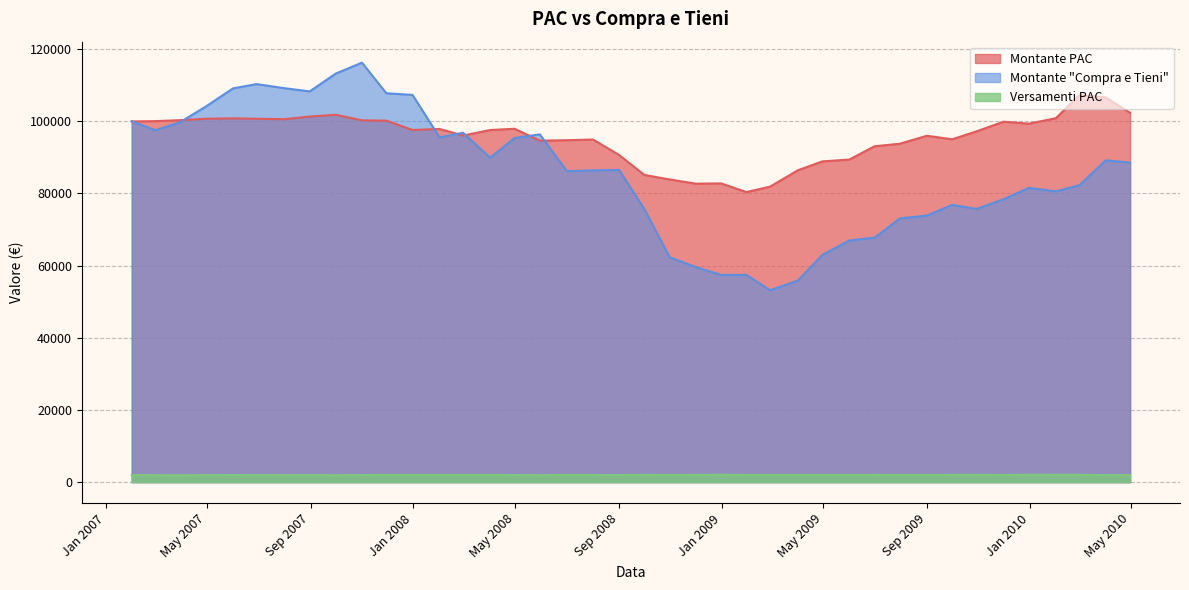

Reading left to right, extract all data points from this chart.

Montante PAC: 99952.3	100039.4	100301.9	100689.1	100811.5	100689.8	100573.0	101307.8	101794.7	100254.0	100167.5	97582.7	97870.9	96046.7	97568.6	97922.1	94622.2	94750.3	94938.2	90648.2	85111.2	83876.5	82704.1	82774.7	80381.5	81880.6	86424.2	88875.2	89390.8	93074.5	93775.4	95984.6	95005.6	97209.9	99885.8	99337.8	100850.6	107312.4	106635.2	102340.9
Montante "Compra e Tieni": 100000.0	97526.3	99692.8	104110.7	109103.4	110299.5	109172.2	108271.4	113218.2	116245.8	107760.9	107306.5	95534.2	96810.2	89909.8	95347.8	96368.5	86167.6	86401.7	86502.6	75647.5	62300.8	59587.0	57417.6	57430.8	53166.8	55853.1	62966.3	66971.6	67743.6	73075.5	73873.7	76824.2	75710.4	78411.9	81545.0	80573.6	82299.6	89170.2	88562.0
Versamenti PAC: 1944.0	1923.7	1907.4	1931.9	1961.1	1947.9	1924.7	1940.8	1919.0	1952.4	1993.5	1988.6	1995.2	1988.9	1981.4	1966.1	1919.0	2003.7	1972.2	1952.4	2013.3	1982.3	2002.7	2020.0	1994.1	1984.0	1991.9	1980.8	1980.7	2002.3	1987.9	1978.1	2011.4	2011.7	1988.7	2027.6	2013.1	2016.5	1952.8	1921.3